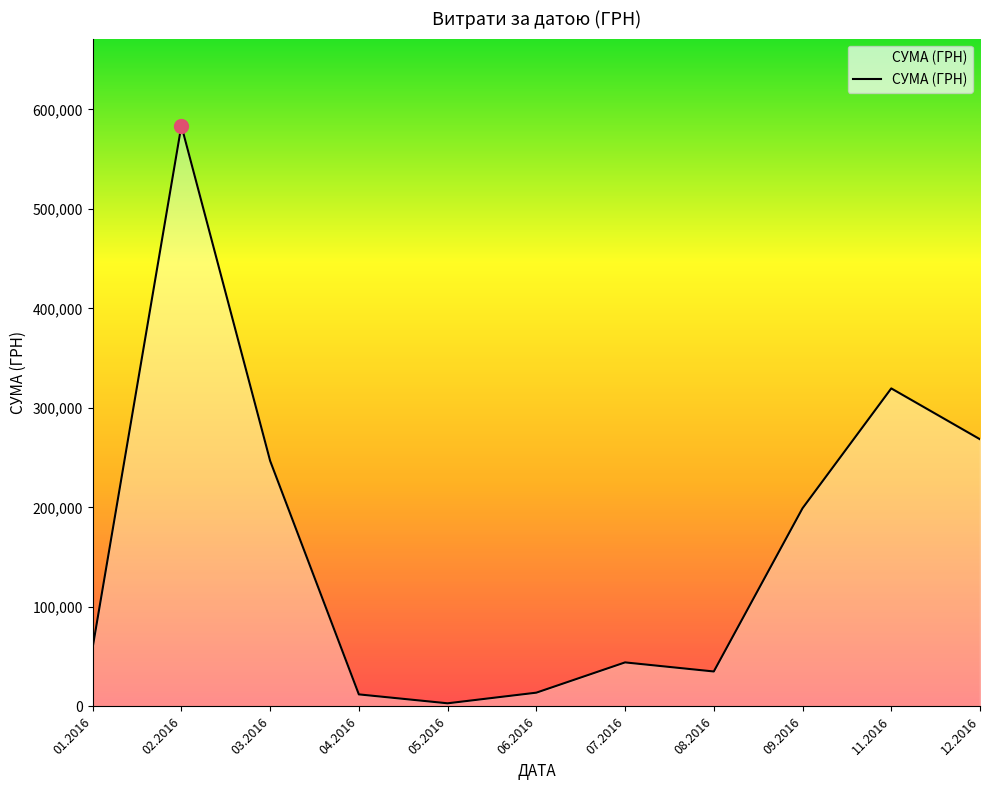

What is the greatest value displayed?

583556.1